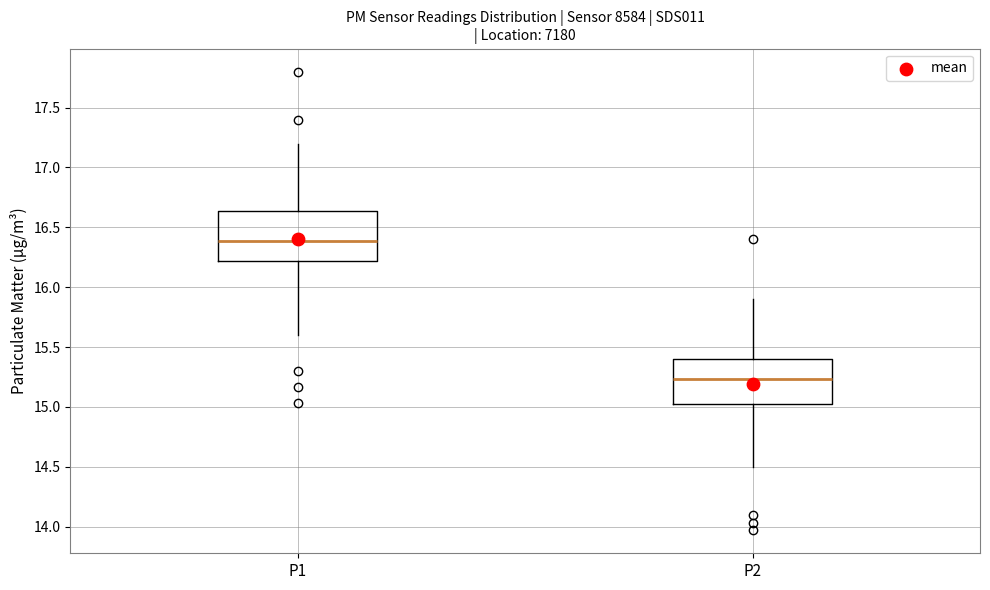

Reading left to right, read every box against the y-axis: the position of its median line, the range the box covers, and the ends of its whiskers. The values are not printed on the chart, so give them approximately, as read against the axis.

P1: median 16.40, box 16.20 to 16.65, whiskers 15.60 to 17.20
P2: median 15.25, box 15.00 to 15.40, whiskers 14.50 to 15.90